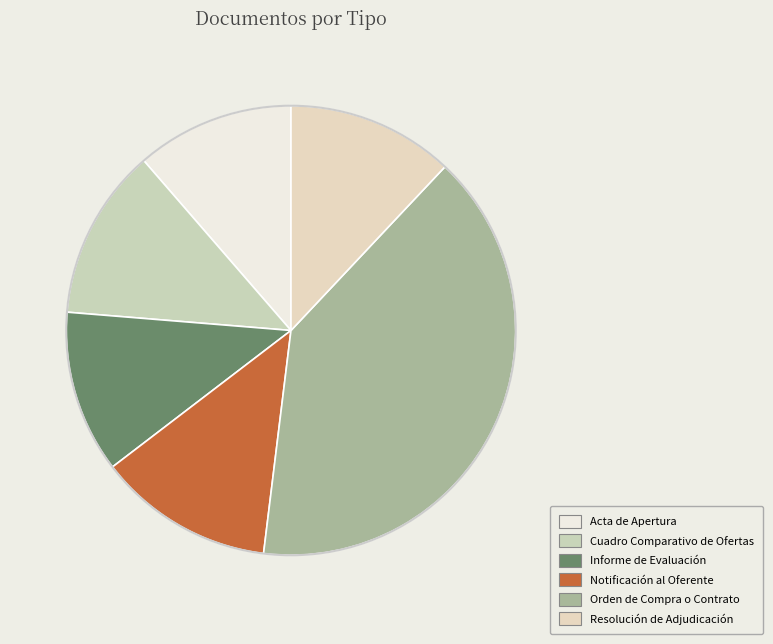

Which category has the biggest portion of the pie?

Orden de Compra o Contrato